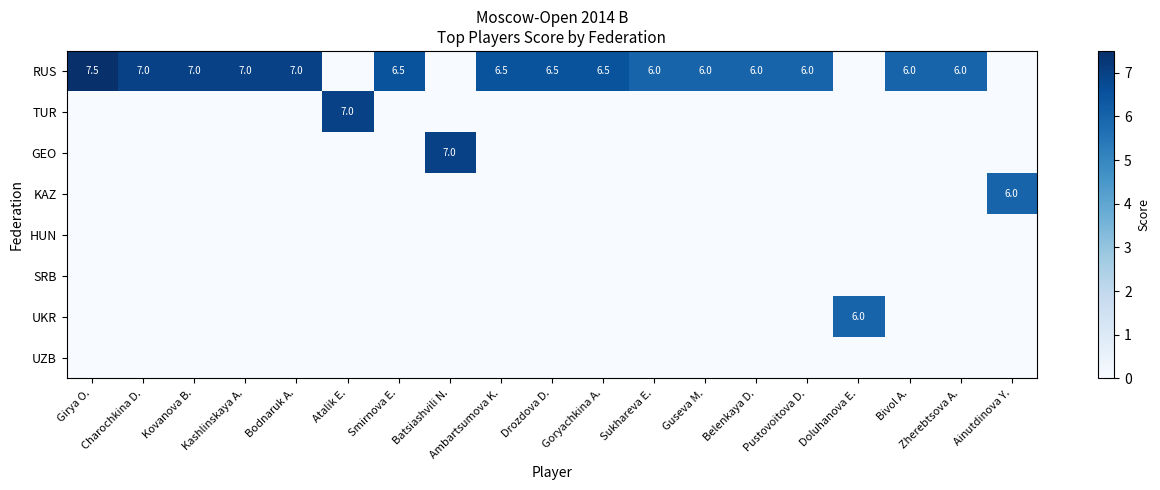

List the labels in order of HUN value, smallest first.

Girya O., Charochkina D., Kovanova B., Kashlinskaya A., Bodnaruk A., Atalik E., Smirnova E., Batsiashvili N., Ambartsumova K., Drozdova D., Goryachkina A., Sukhareva E., Guseva M., Belenkaya D., Pustovoitova D., Doluhanova E., Bivol A., Zherebtsova A., Ainutdinova Y.